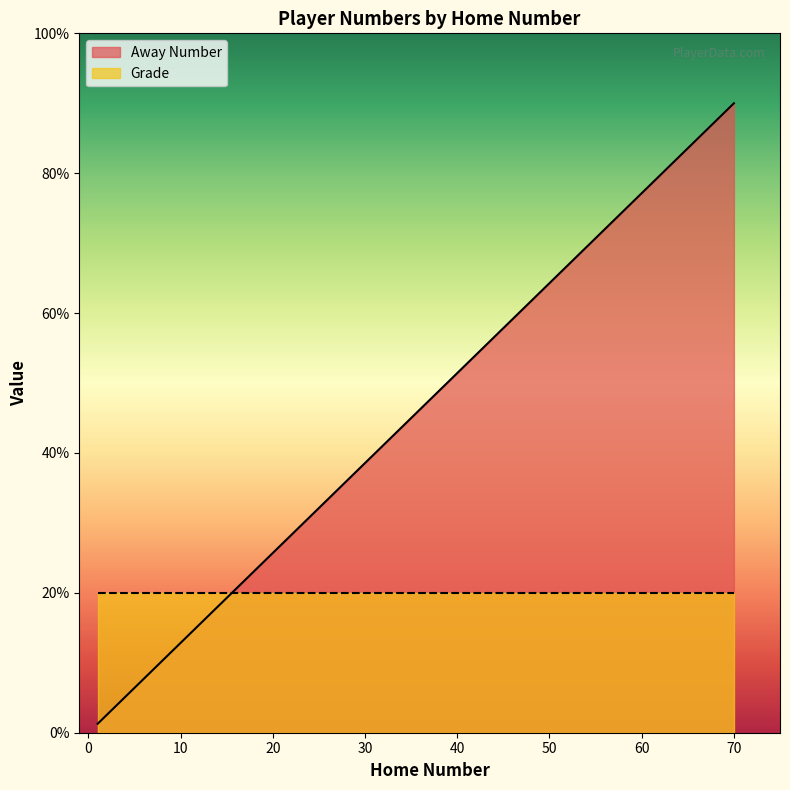

What is the maximum value shown in the chart?

90.0